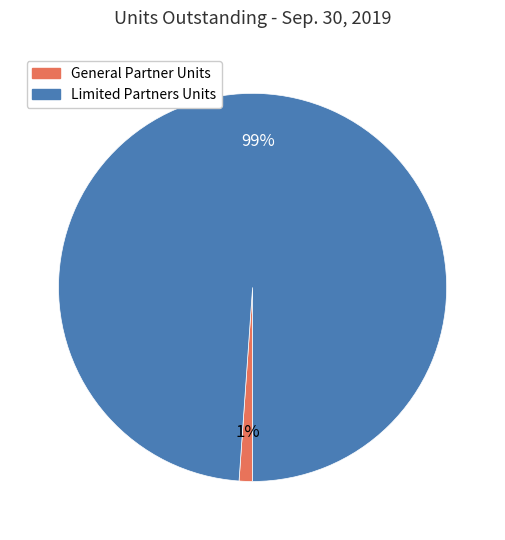

Between General Partner Units and Limited Partners Units, which is larger?

Limited Partners Units